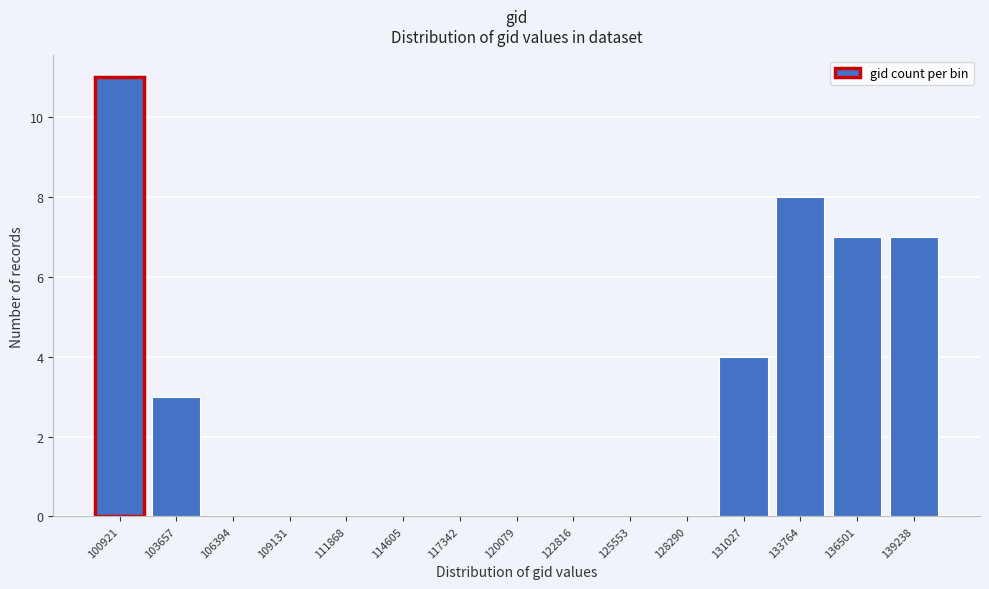

Reading left to right, what are all the values shown in this chart?

100921=11	103657=3	106394=0	109131=0	111868=0	114605=0	117342=0	120079=0	122816=0	125553=0	128290=0	131027=4	133764=8	136501=7	139238=7